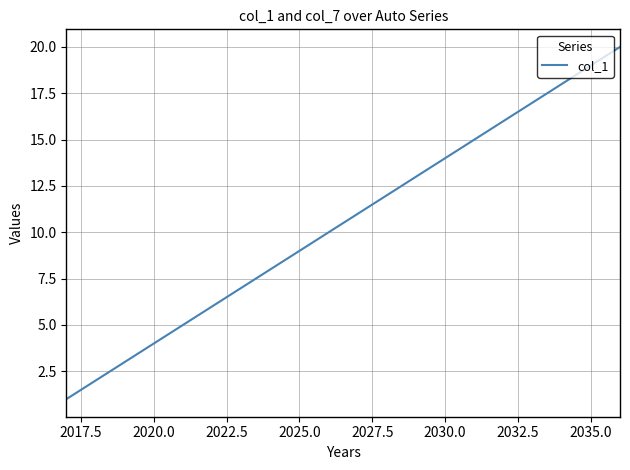

Reading right to left, extract all data points from this chart.

20	19	18	17	16	15	14	13	12	11	10	9	8	7	6	5	4	3	2	1